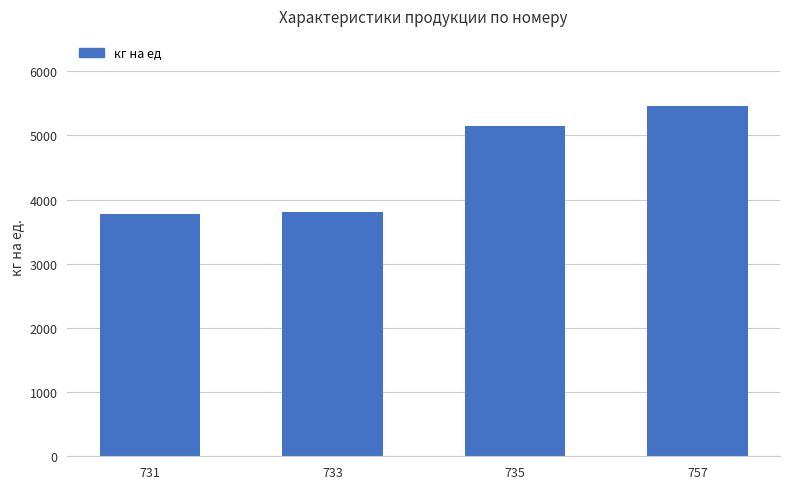

Count the number of categories in the chart.

4